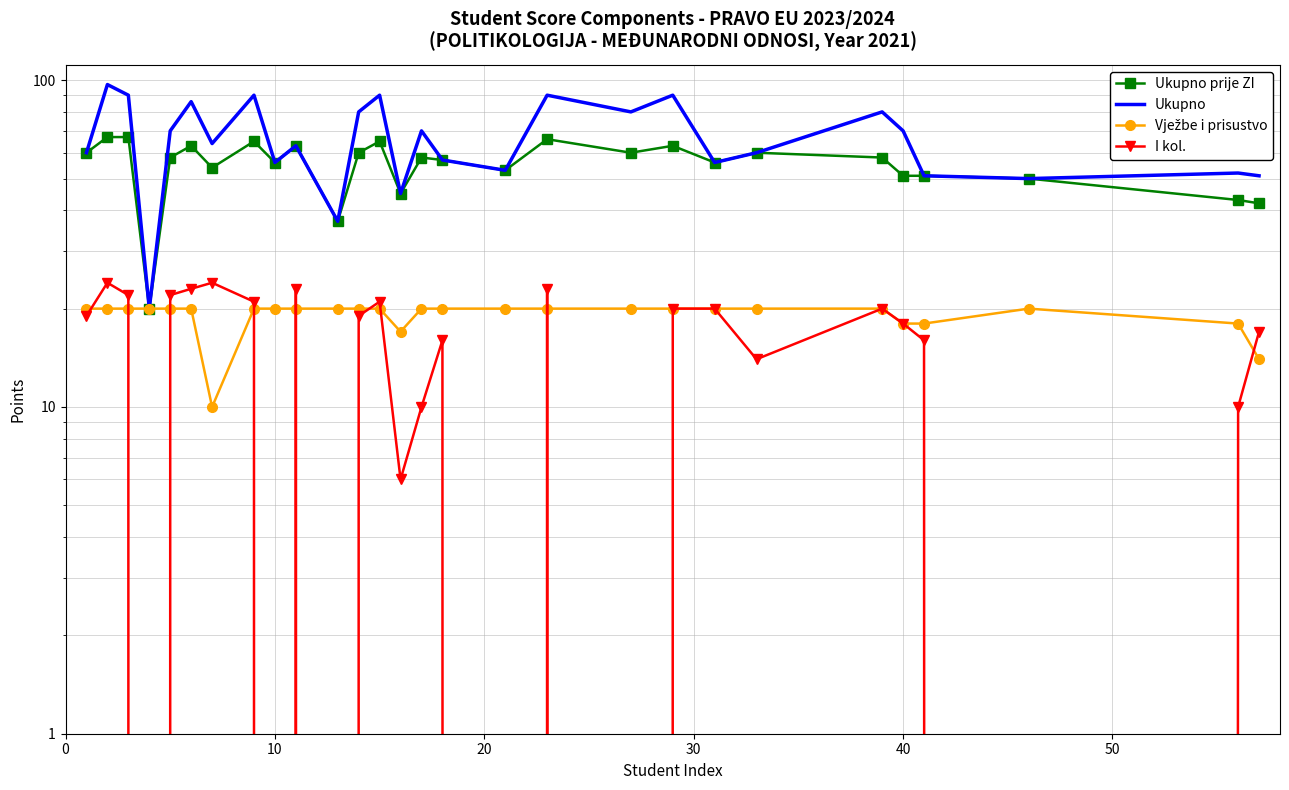

Which series has the largest range (max minus min)?

Ukupno